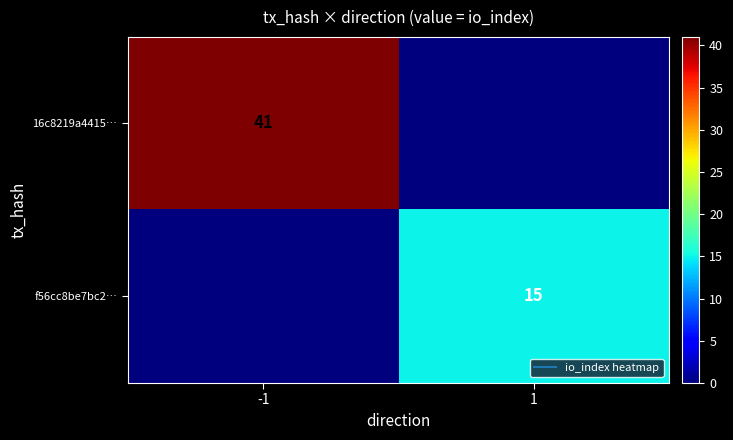

What is the greatest value displayed?

41